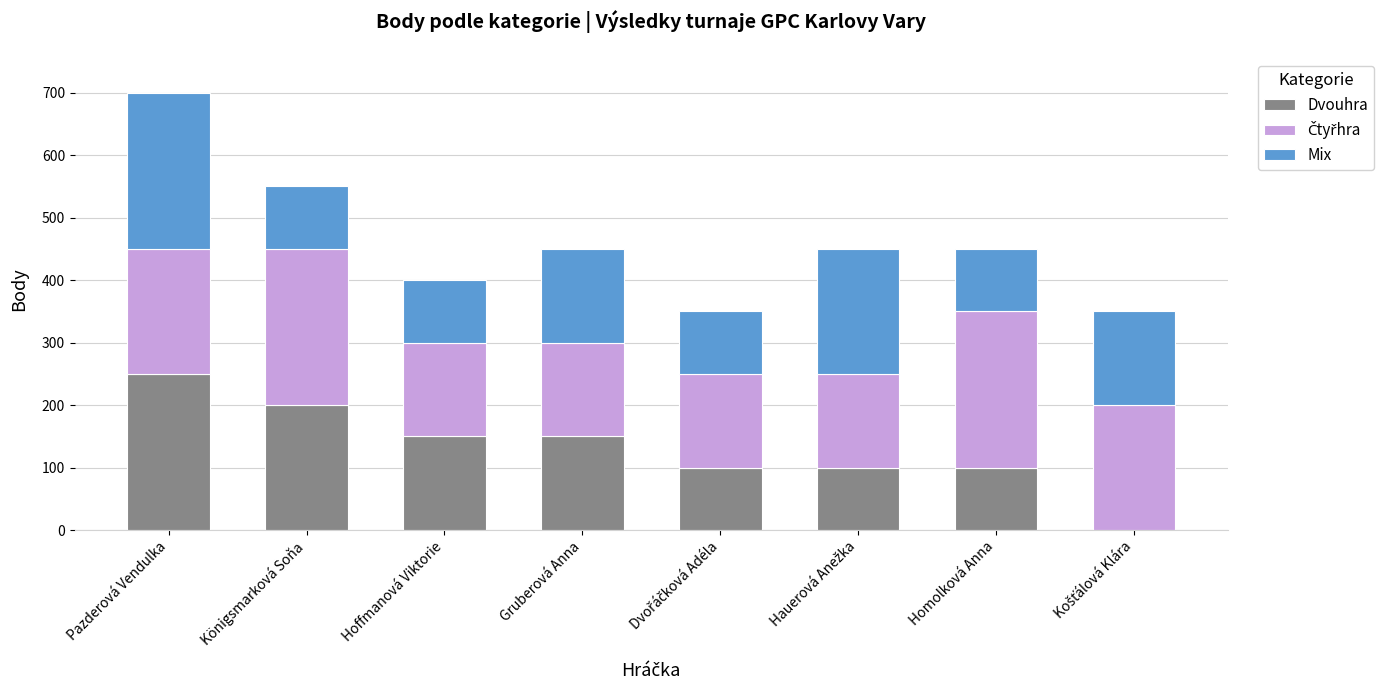

The value of Dvouhra at Homolková Anna is 68. True or false?

False